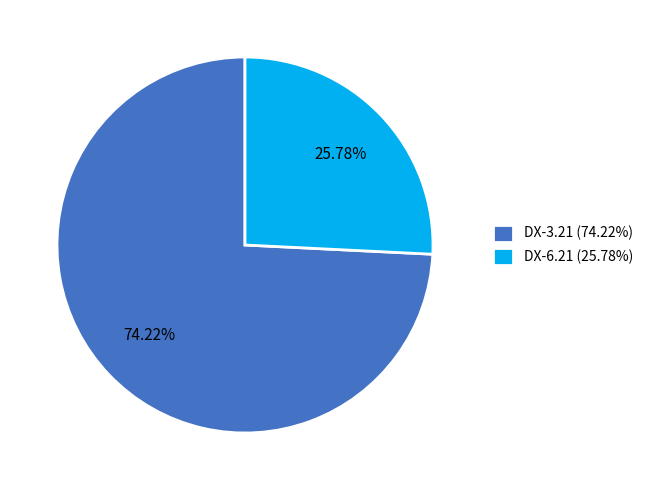

True or false: DX-3.21 accounts for 88% of the total.

False